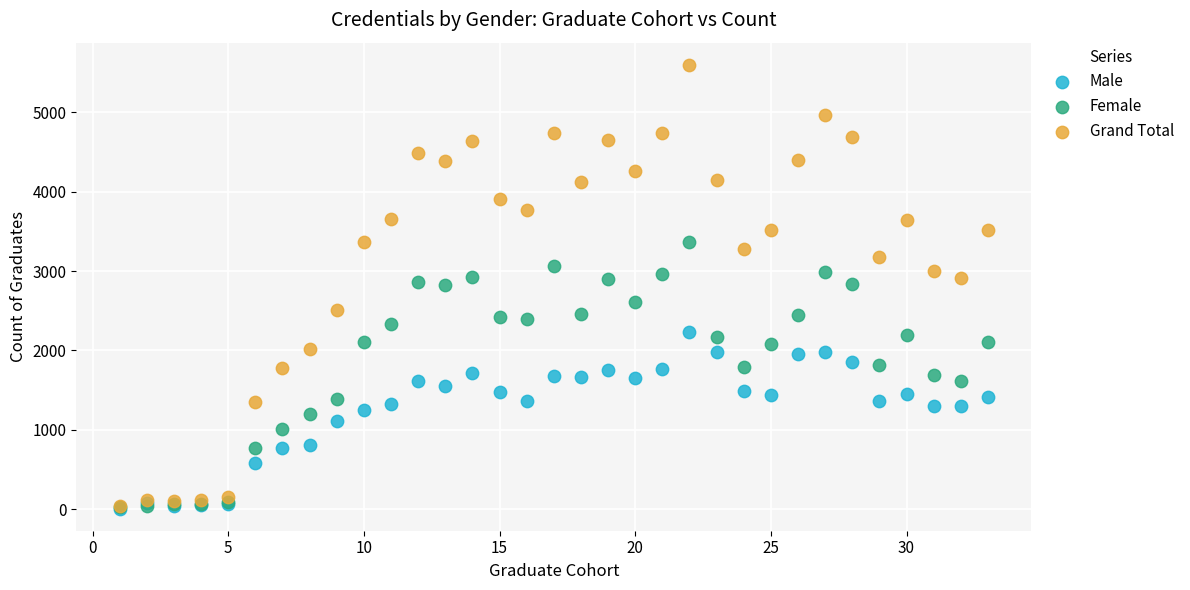

What are all the series names shown in the legend?

Male, Female, Grand Total